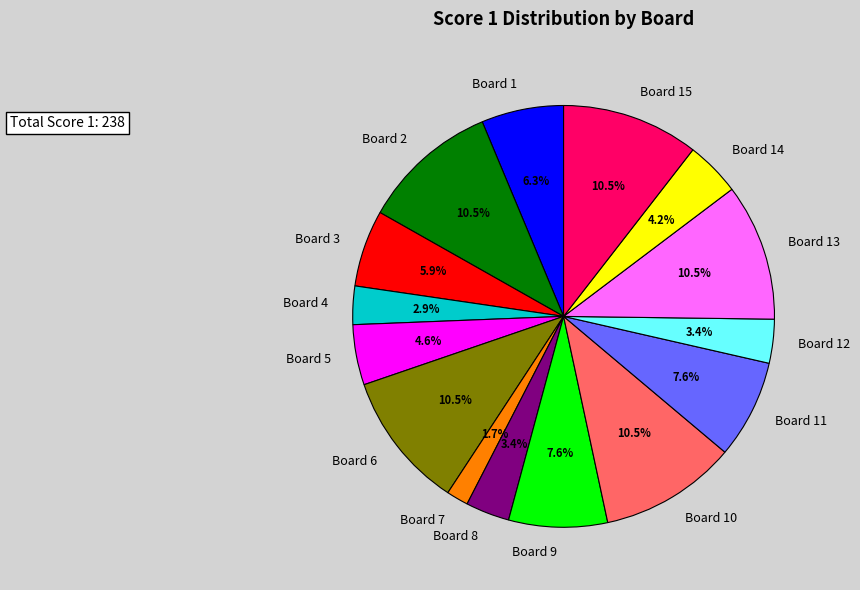

To the nearest percent, what is the difference between the largest and smallest slice percentages?

9%